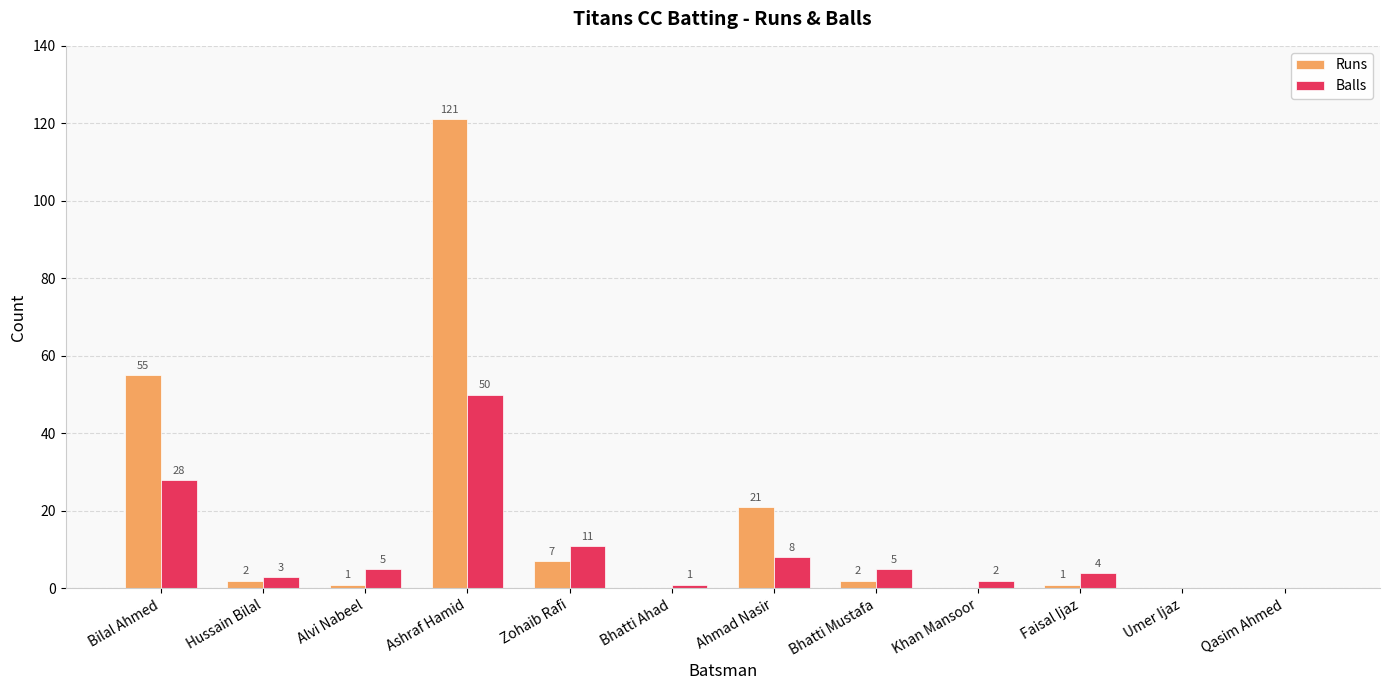

Reading left to right, list all the values displayed in this chart.

Runs: 55	2	1	121	7	0	21	2	0	1	0	0
Balls: 28	3	5	50	11	1	8	5	2	4	0	0